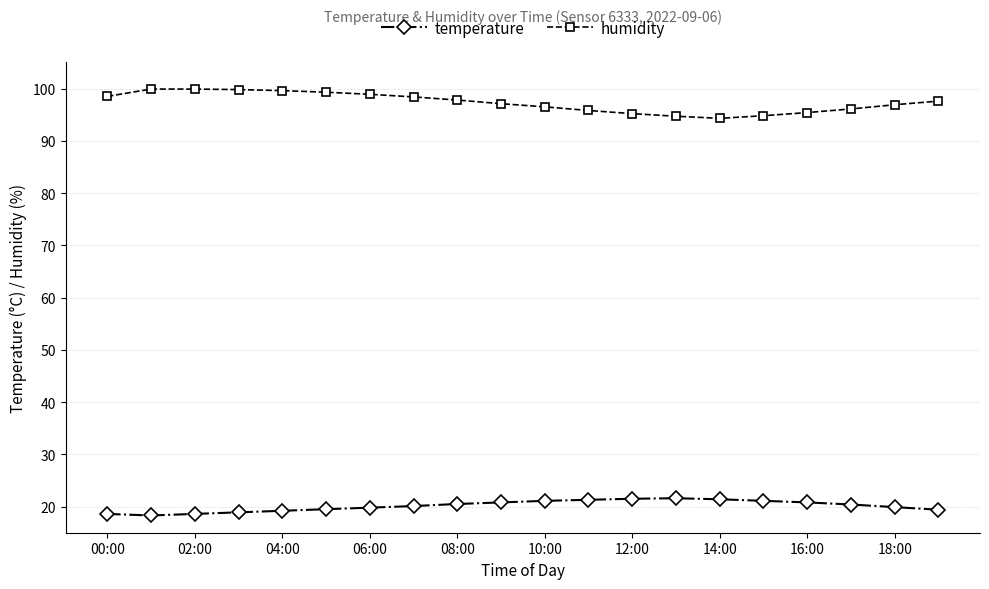

What is the difference between the maximum and minimum values in the humidity series?

5.6